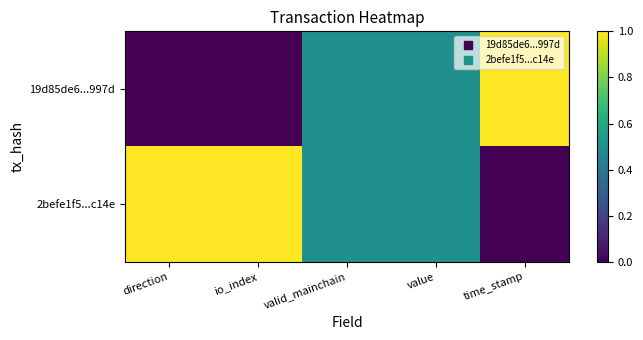

Between io_index and value, which series saw the biggest shift?

19d85de6...997d